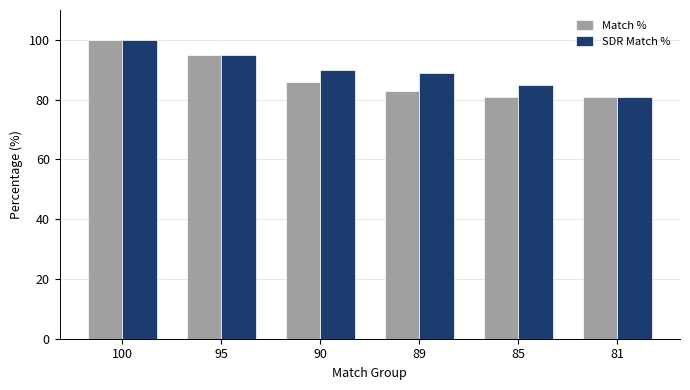

Which label corresponds to the largest value in the chart?

100